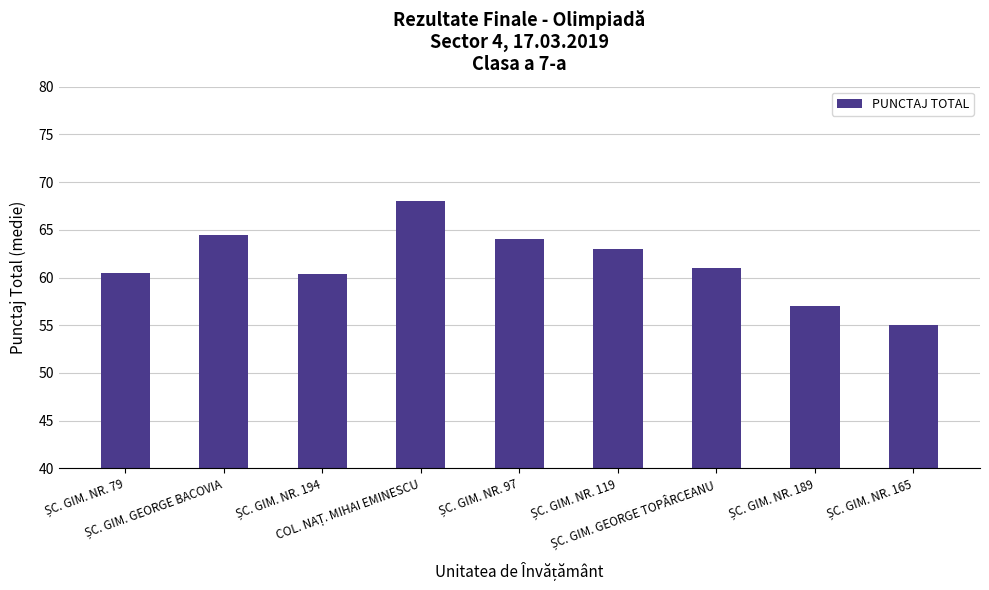

What is the value of the 9th bar from the left?

55.0